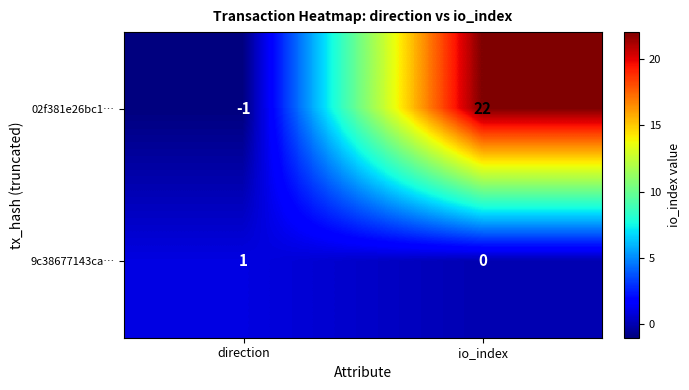

What is the approximate value of 02f381e26bc1… at io_index, to the nearest 10?

20